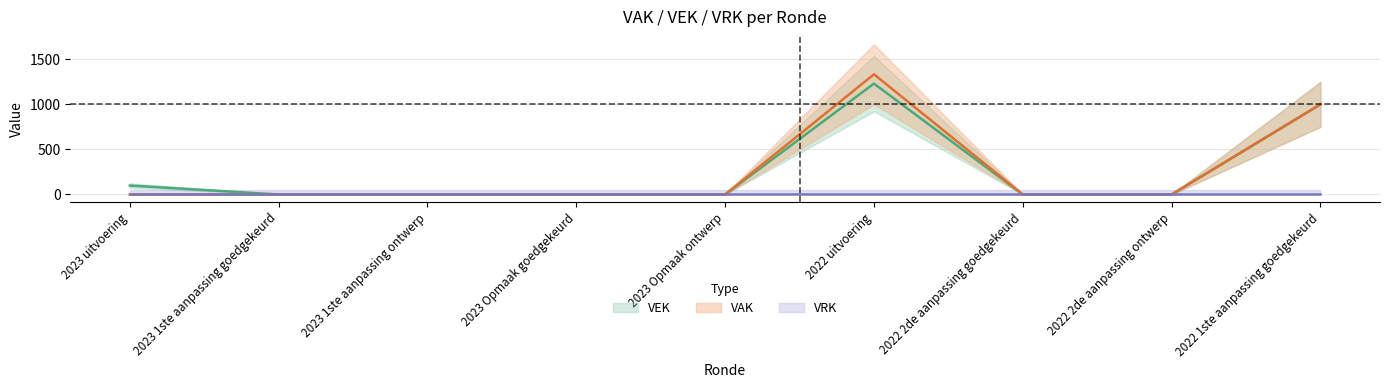

True or false: VAK and VEK cross at least once.

False